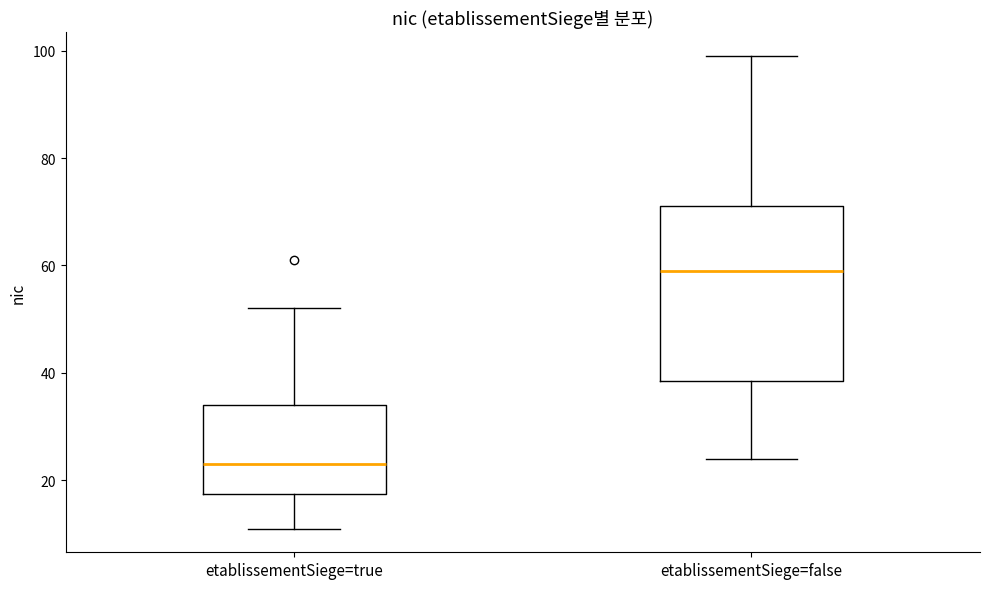

Which box has the highest median line?

etablissementSiege=false